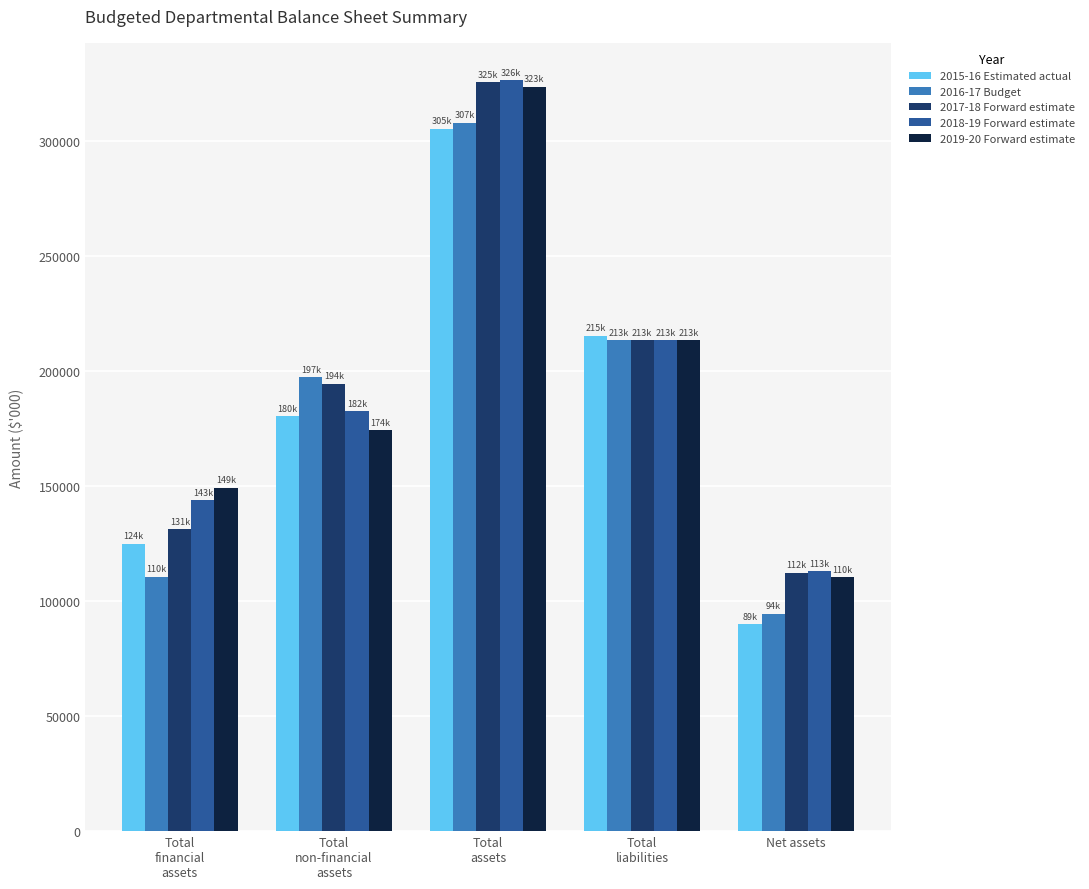

Count the number of data series in this chart.

5